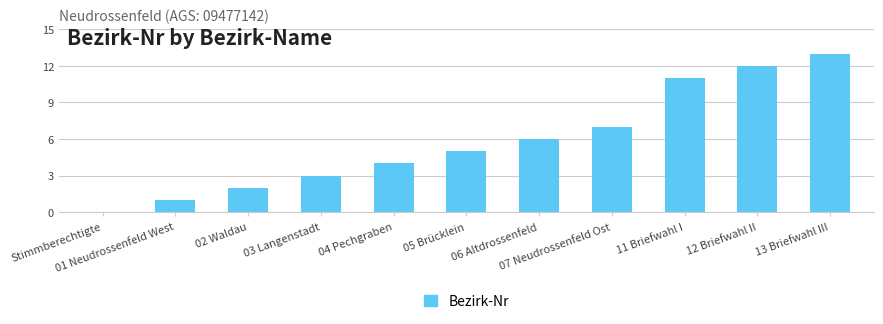

Reading right to left, what are all the values shown in this chart?

13 Briefwahl III=13	12 Briefwahl II=12	11 Briefwahl I=11	07 Neudrossenfeld Ost=7	06 Altdrossenfeld=6	05 Brücklein=5	04 Pechgraben=4	03 Langenstadt=3	02 Waldau=2	01 Neudrossenfeld West=1	Stimmberechtigte=0